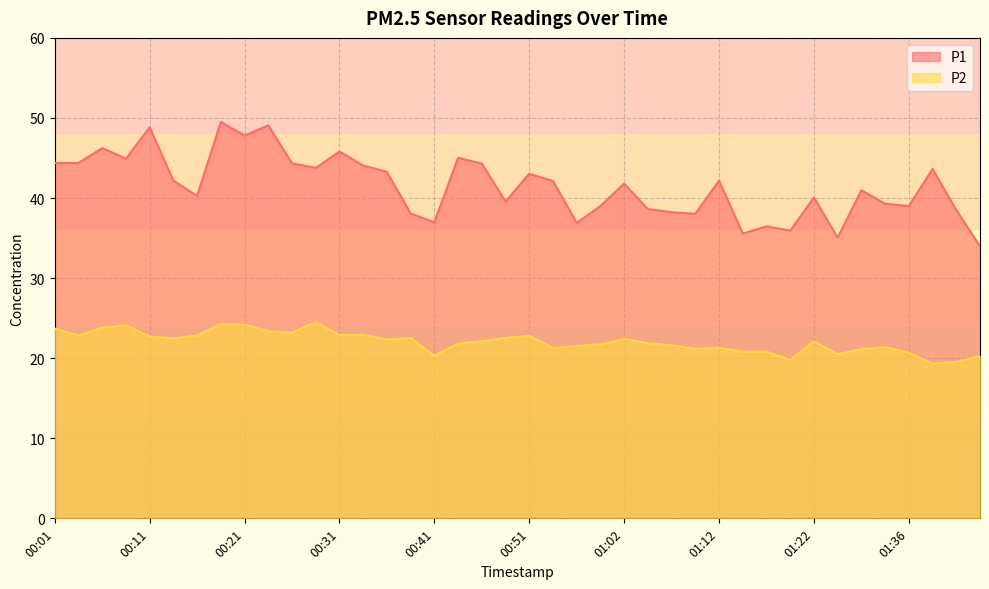

Which series has the largest range (max minus min)?

P1